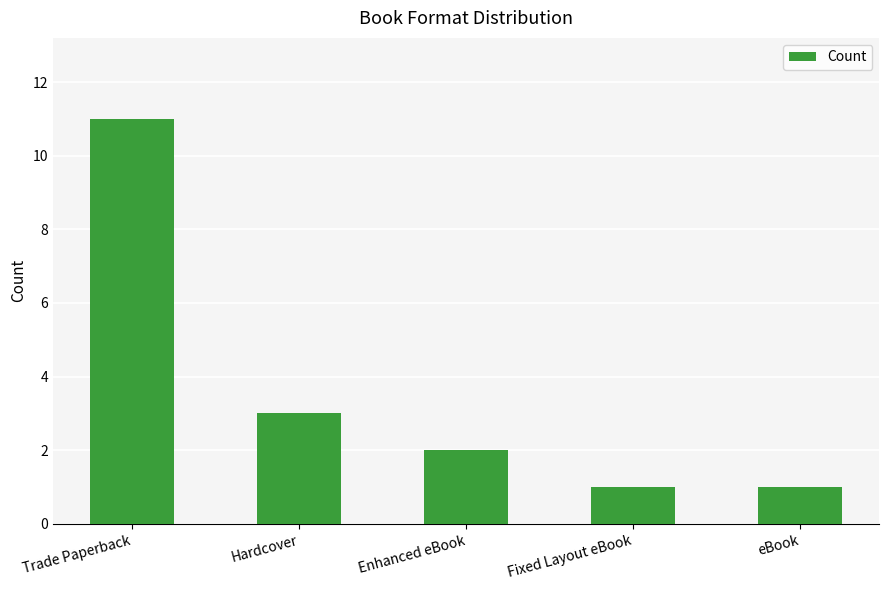

What is the change in value from Enhanced eBook to Fixed Layout eBook?

-1